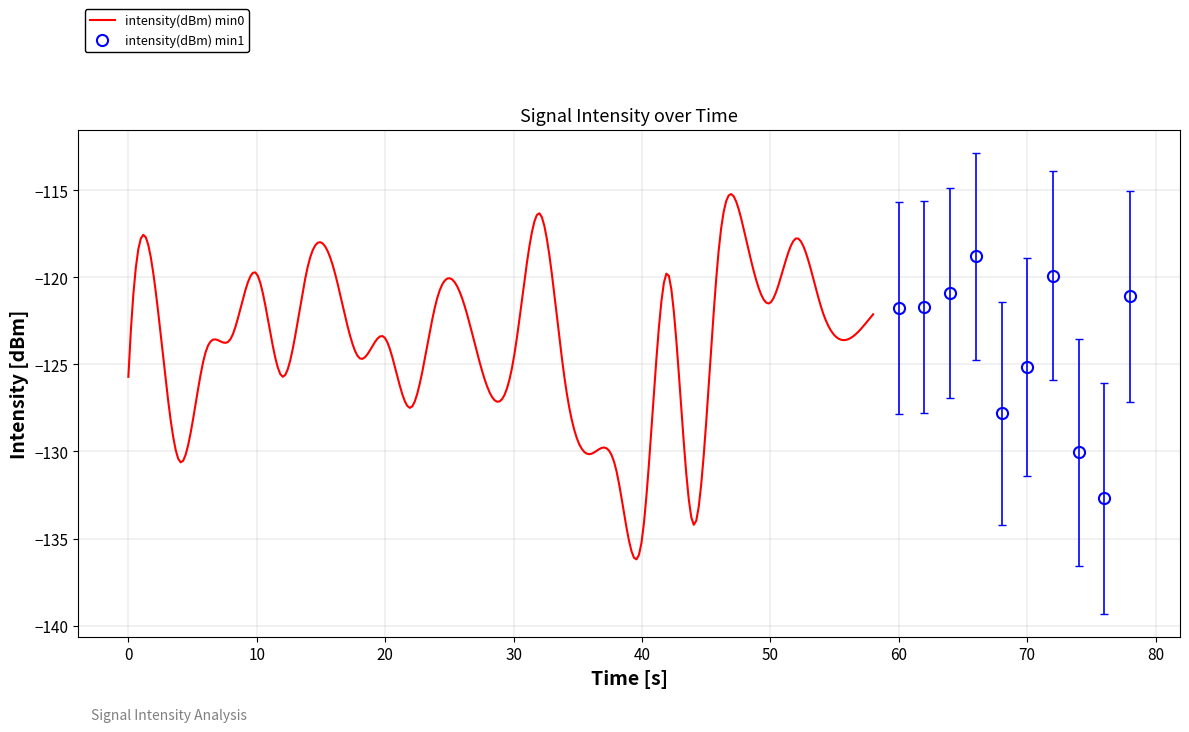

True or false: intensity(dBm) min1 has more than 0 points higher than both neighbors.

True